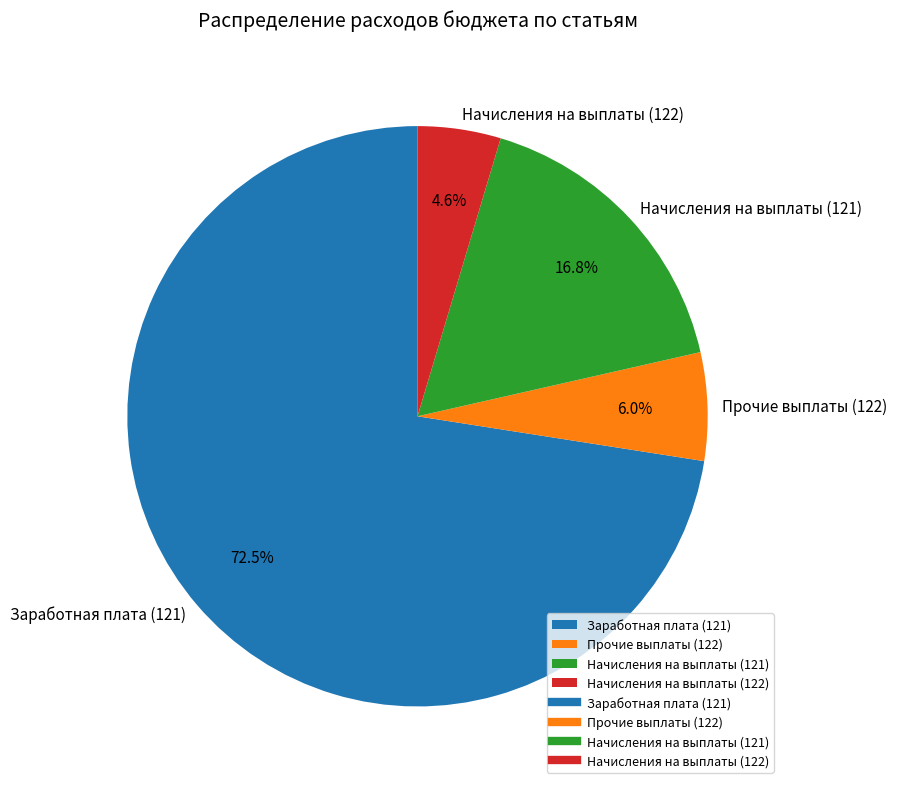

To the nearest percent, what is the combined percentage of Заработная плата (121) and Прочие выплаты (122)?

79%